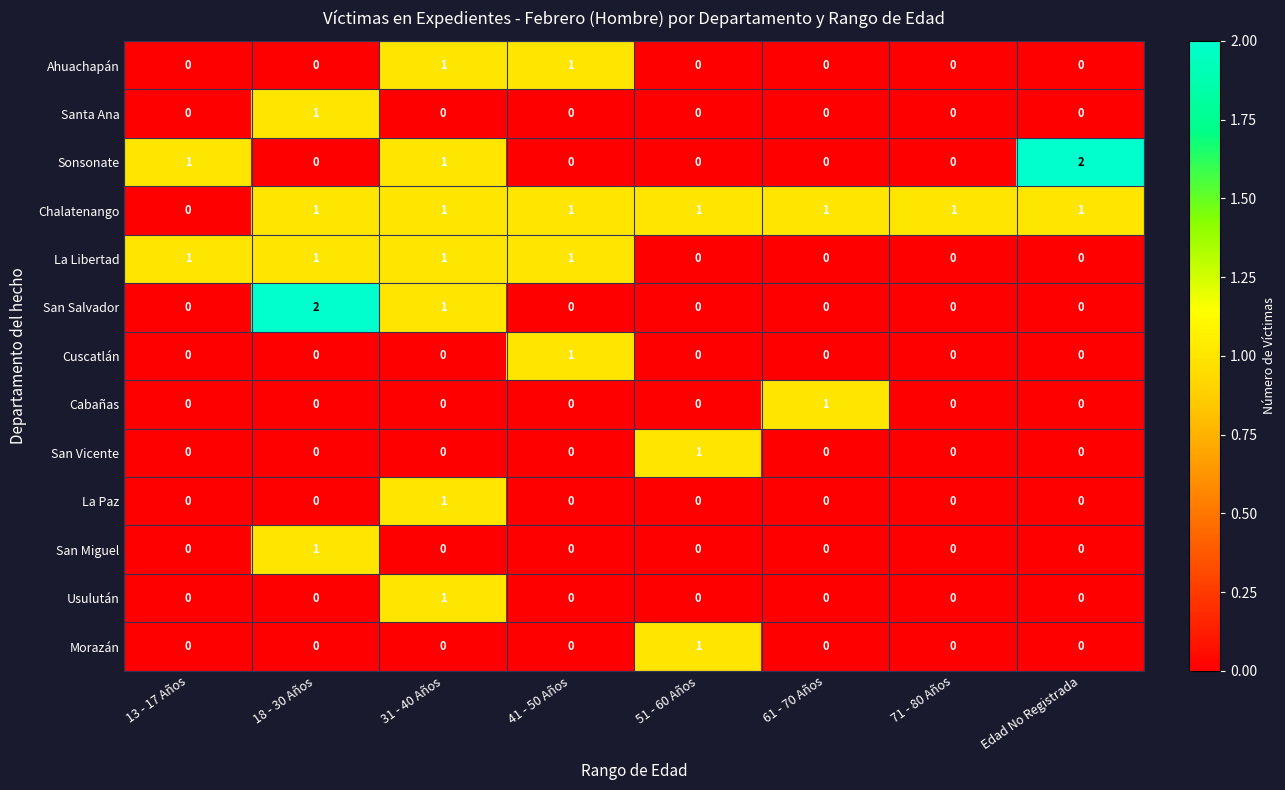

Which series has the largest total across all categories?

Chalatenango